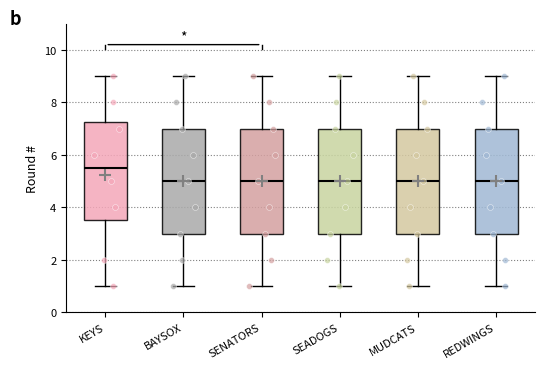

Reading left to right, read every box against the y-axis: the position of its median line, the range the box covers, and the ends of its whiskers. The values are not printed on the chart, so give them approximately, as read against the axis.

KEYS: median 5.6, box 3.6 to 7.2, whiskers 1.0 to 9.0
BAYSOX: median 5.0, box 3.0 to 7.0, whiskers 1.0 to 9.0
SENATORS: median 5.0, box 3.0 to 7.0, whiskers 1.0 to 9.0
SEADOGS: median 5.0, box 3.0 to 7.0, whiskers 1.0 to 9.0
MUDCATS: median 5.0, box 3.0 to 7.0, whiskers 1.0 to 9.0
REDWINGS: median 5.0, box 3.0 to 7.0, whiskers 1.0 to 9.0